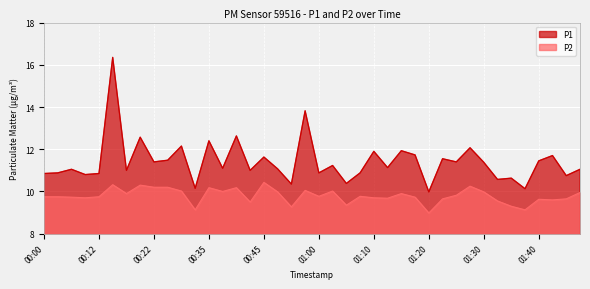

How many lines are shown in the chart?

2